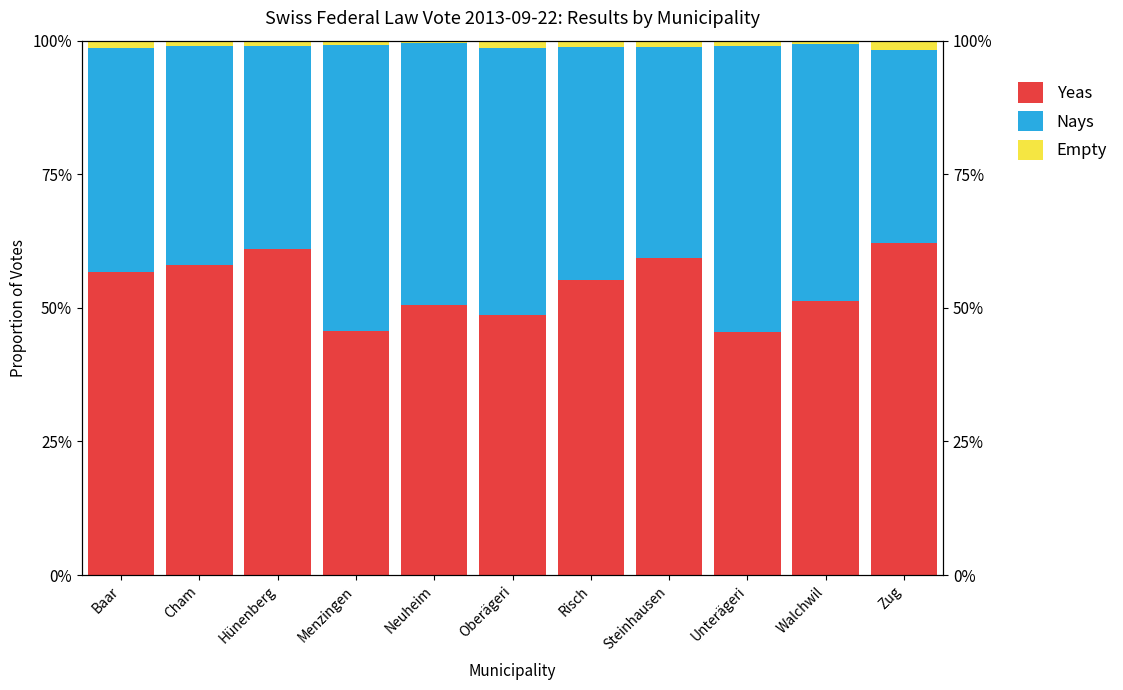

What is the value of the Yeas bar at the 8th from the left?

59.3